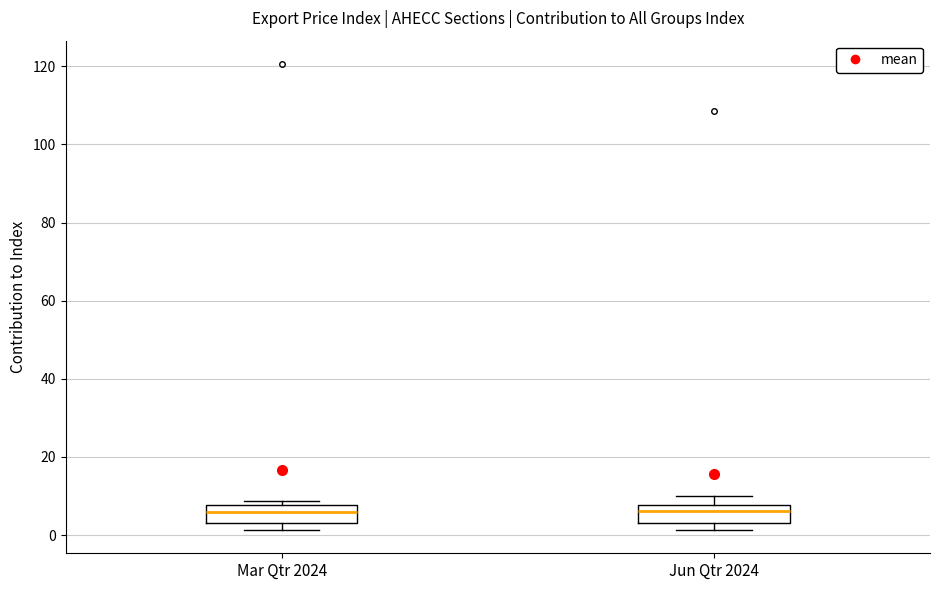

Reading left to right, transcribe this box plot: for each box, give where its median line is, the range the box spans, and where its two whiskers end, as read against the y-axis. The values are not printed on the chart, so give them approximately, as read against the axis.

Mar Qtr 2024: median 6, box 4 to 8, whiskers 2 to 8 (just above the box's upper edge)
Jun Qtr 2024: median 6, box 4 to 8, whiskers 2 to 10